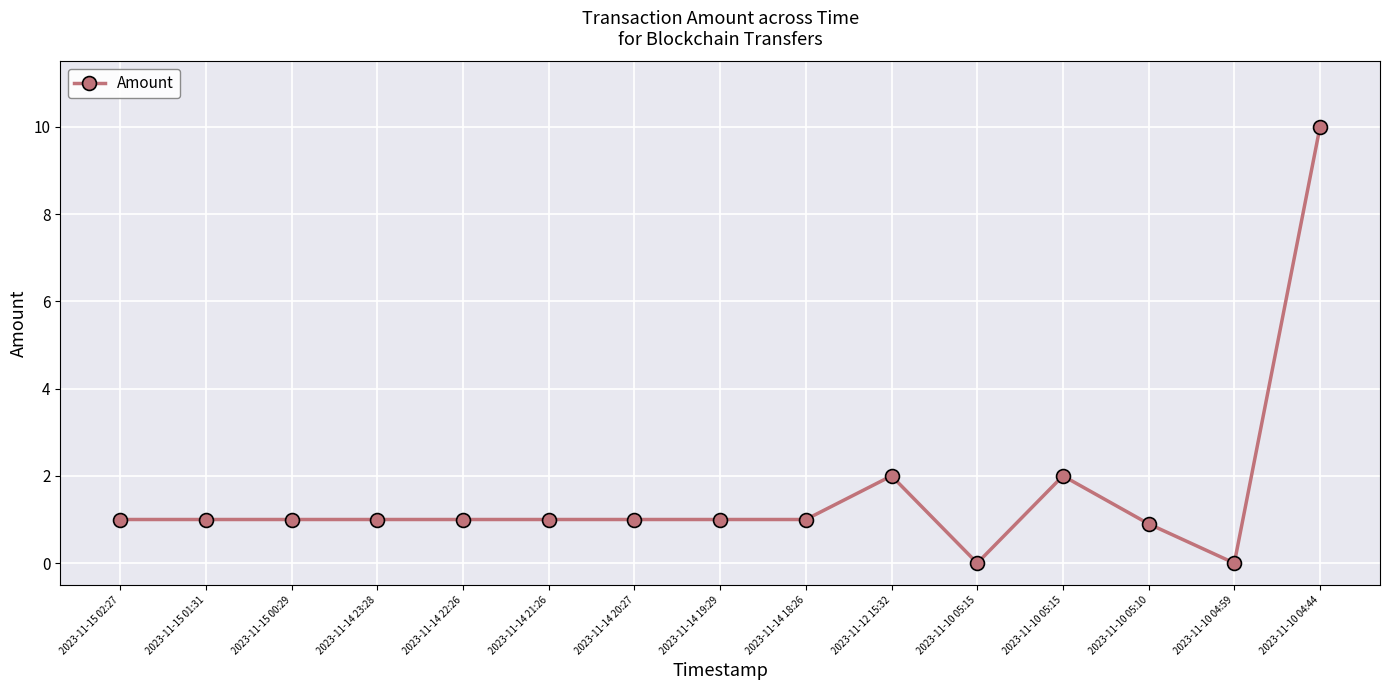

What is the value of the 5th point from the left?

1.0